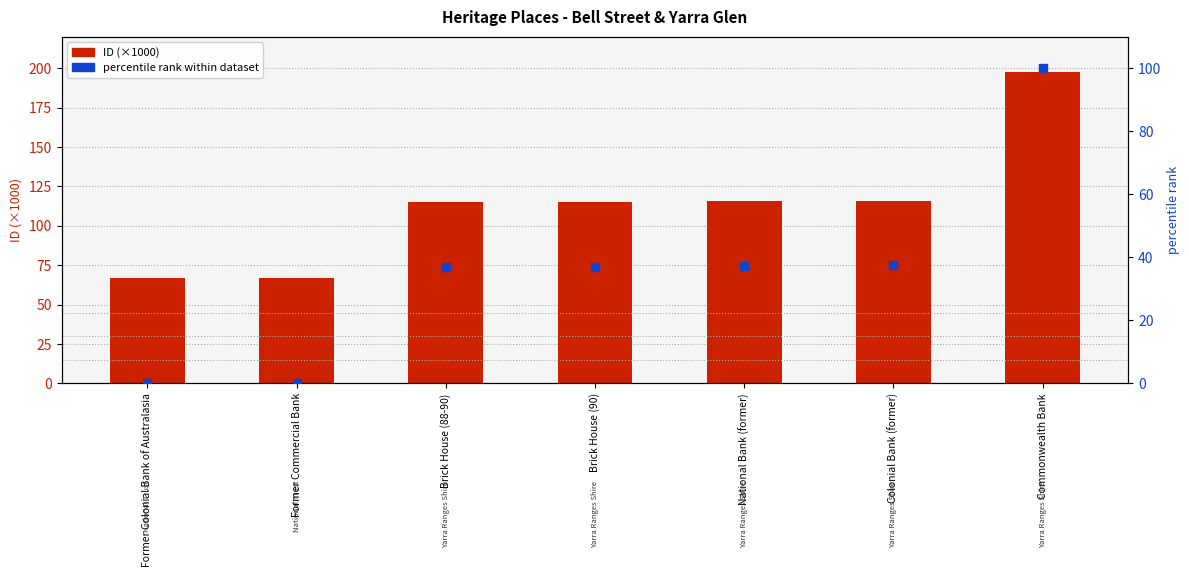

What are all the series names shown in the legend?

ID (×1000), percentile rank within dataset